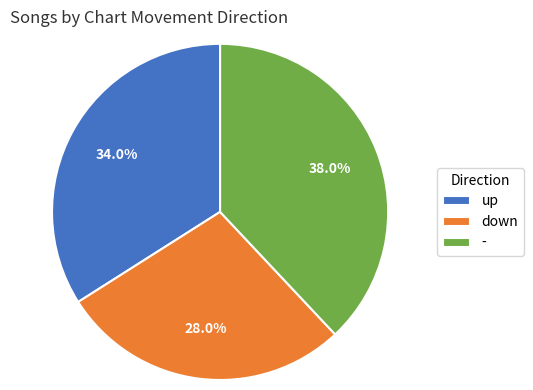

Approximately how many times larger is the value at - compared to down?

1.4